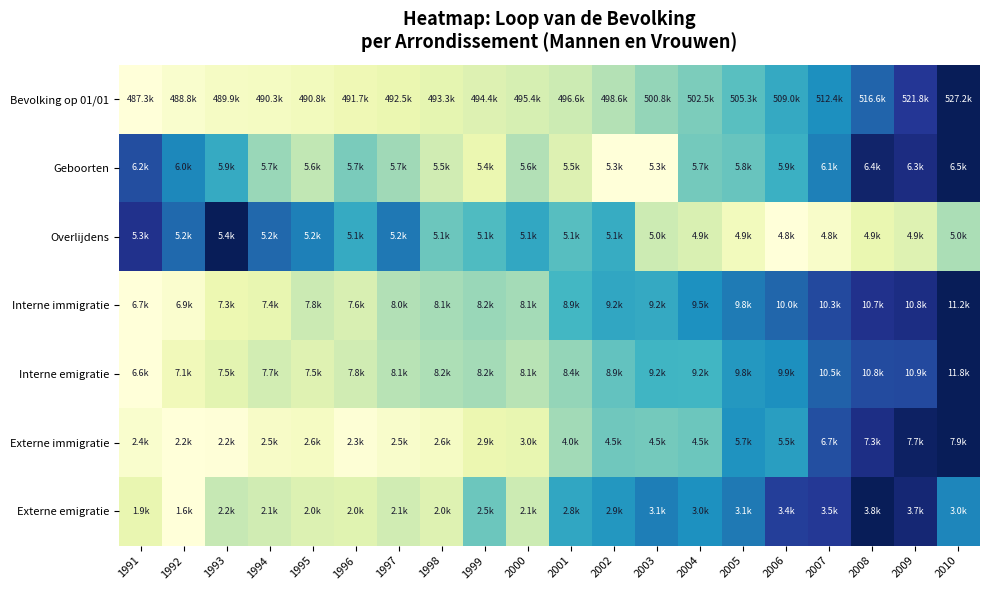

Between 2007 and 1997, which is larger?

2007